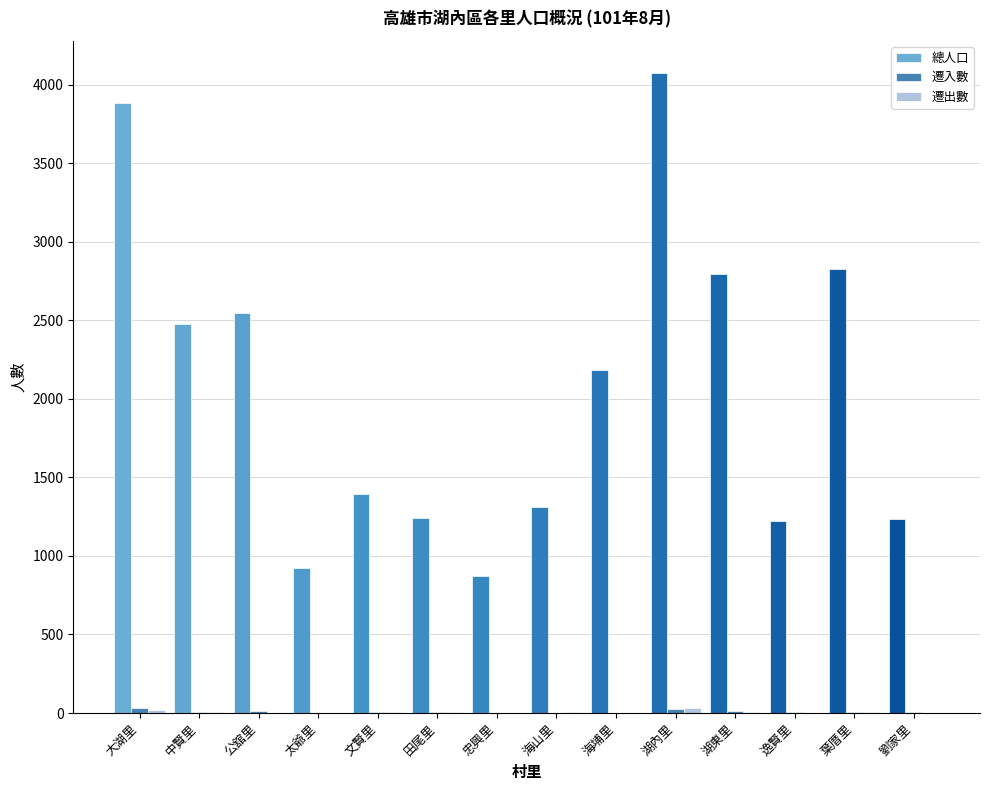

The 總人口 series shows 2793 at 湖東里. True or false?

True